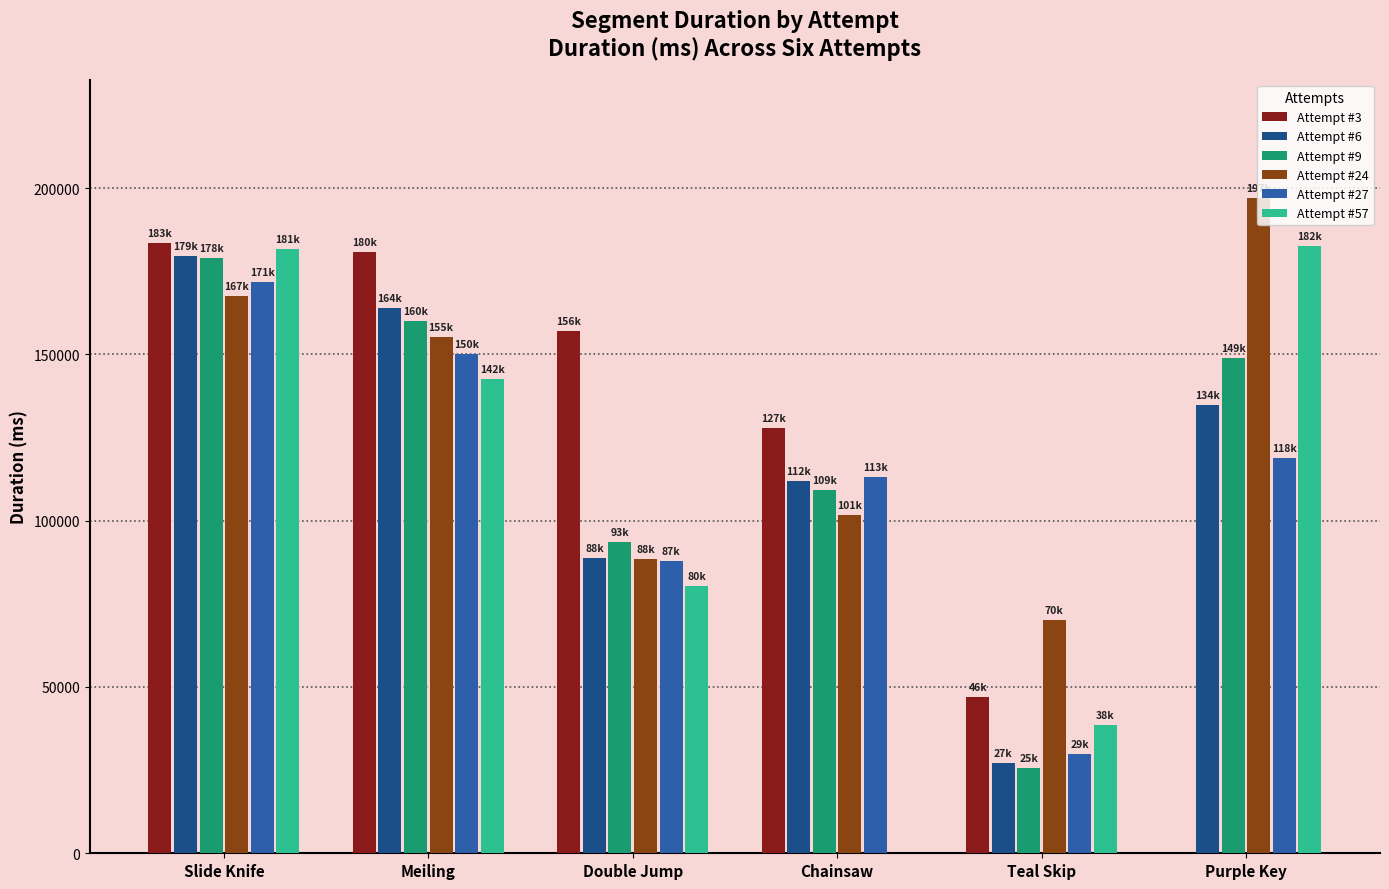

At which label does Attempt #9 reach its peak?

Slide Knife